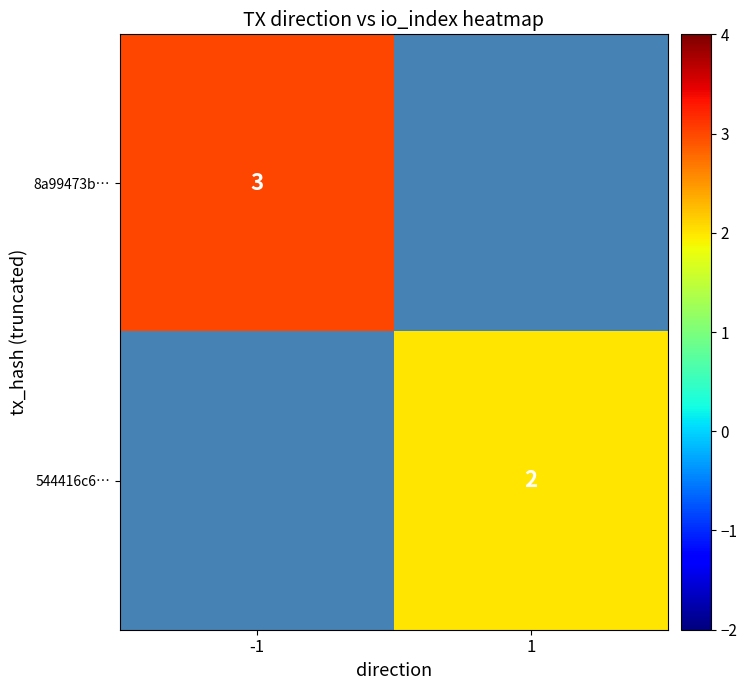

How many distinct data groups are displayed?

2